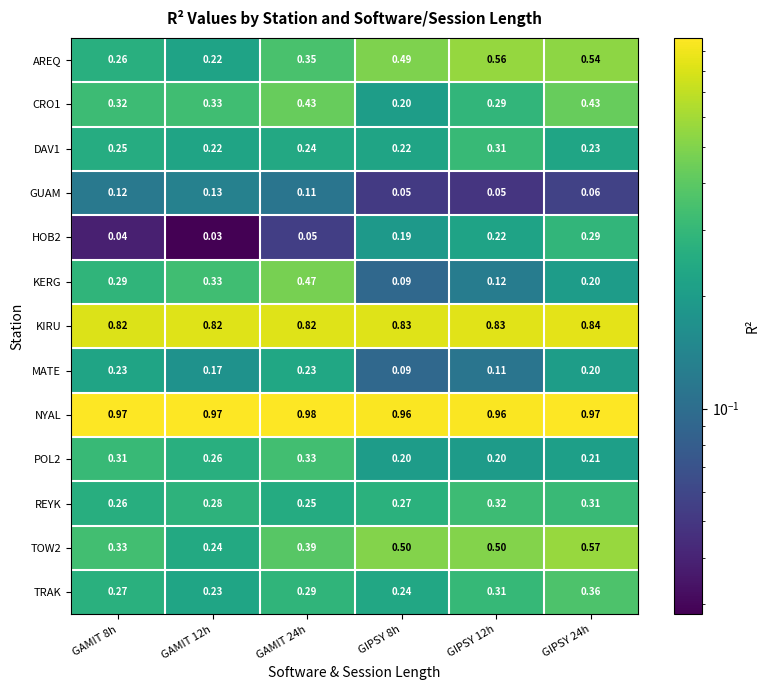

Which series has the largest range (max minus min)?

KERG